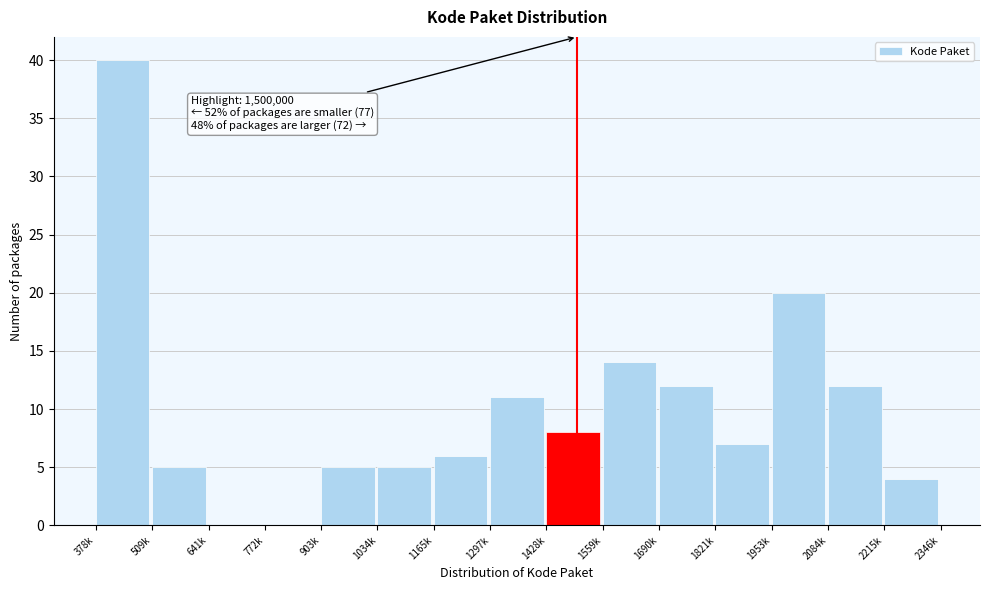

Reading left to right, list all the values displayed in this chart.

378k=40	509k=5	641k=0	772k=0	903k=5	1034k=5	1165k=6	1297k=11	1428k=8	1559k=14	1690k=12	1821k=7	1953k=20	2084k=12	2215k=4